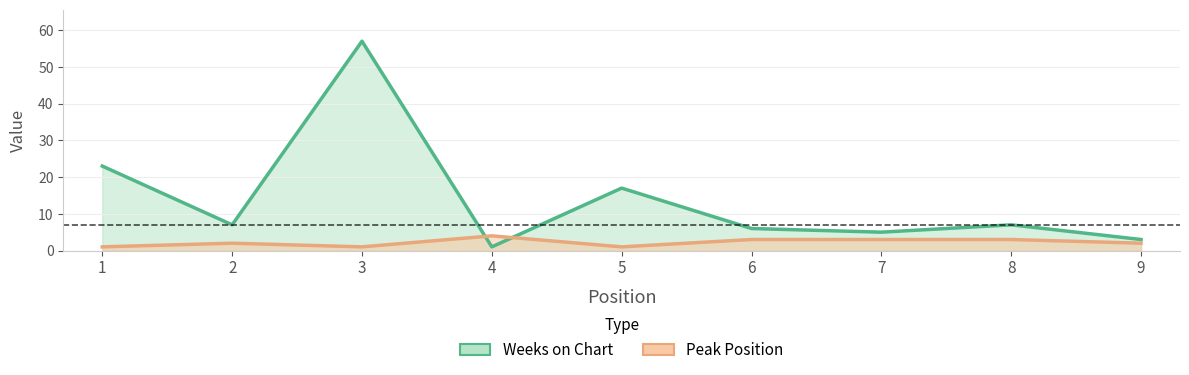

How many categories are shown in the chart?

9